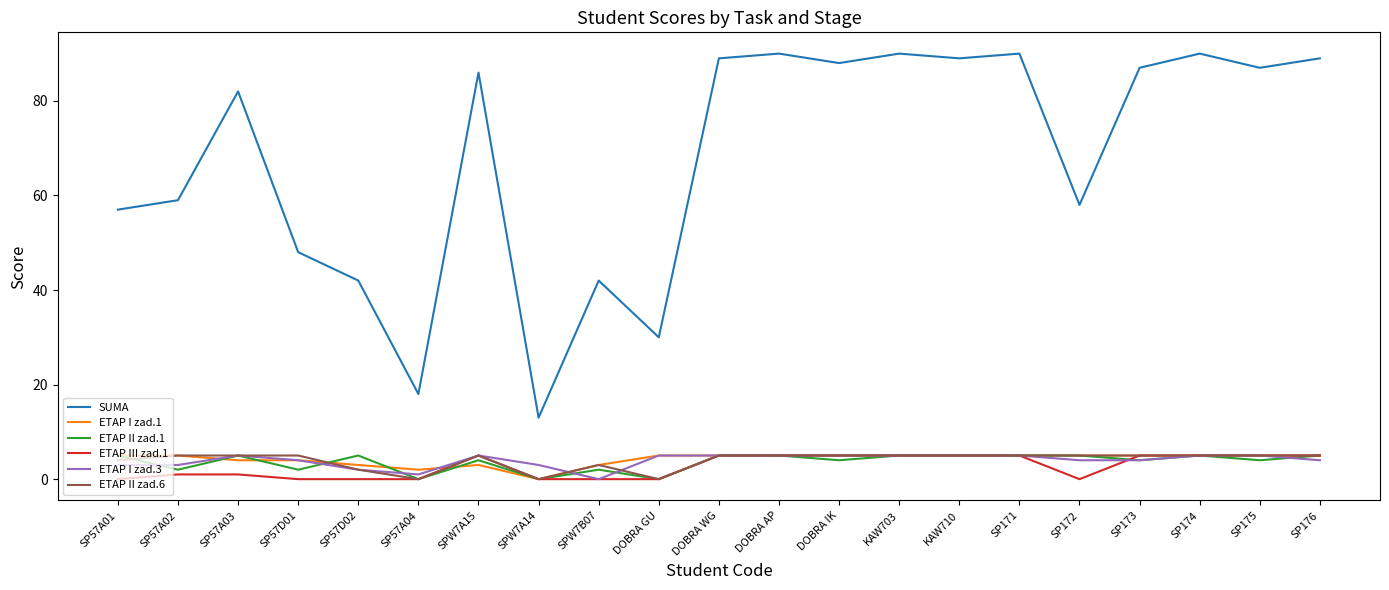

True or false: SUMA has a value of 60 at KAW703.

False